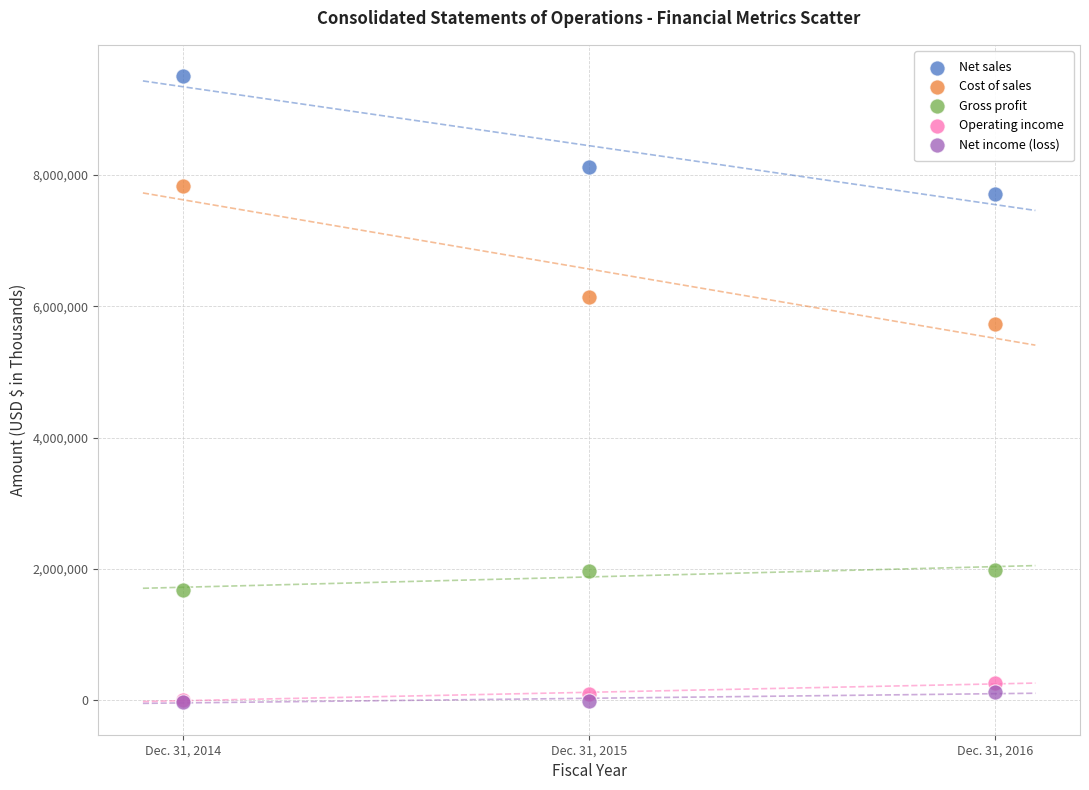

Which series has the widest spread of Y values?

Cost of sales